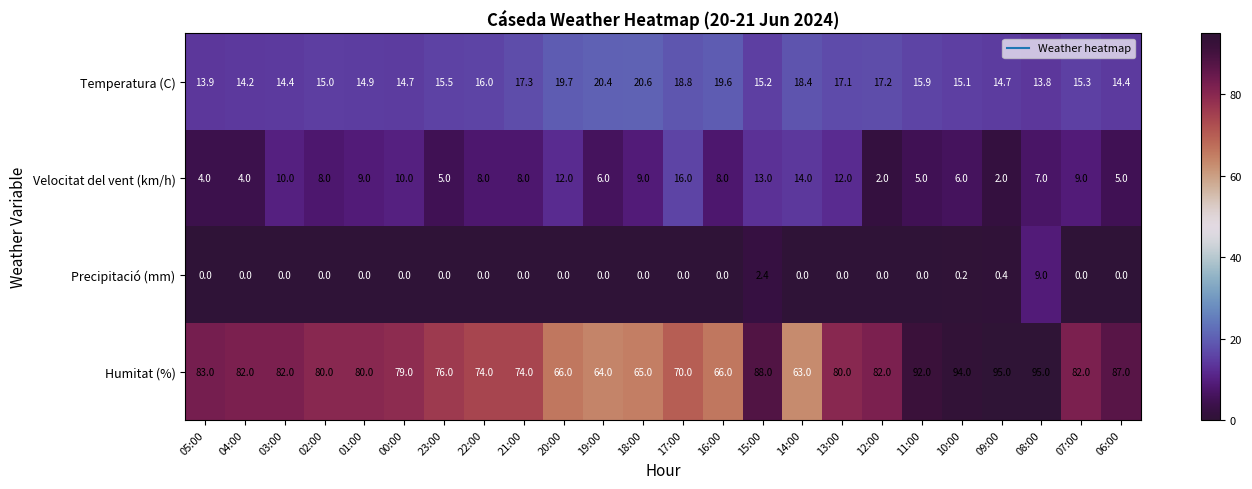

What is the maximum value shown in the chart?

95.0